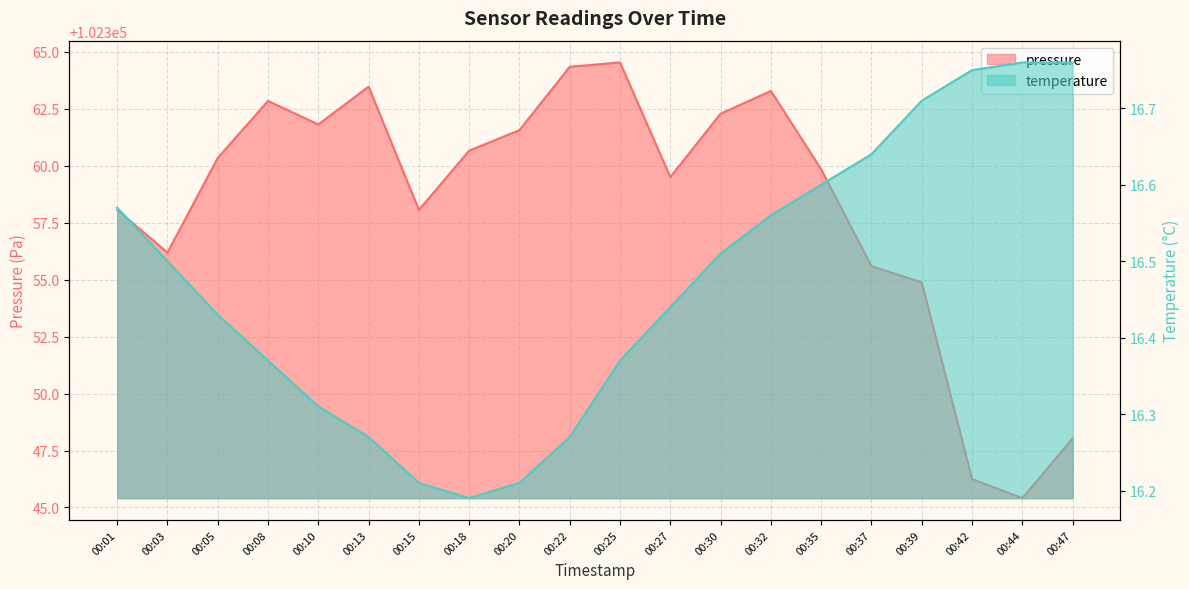

How many categories are shown in the chart?

20